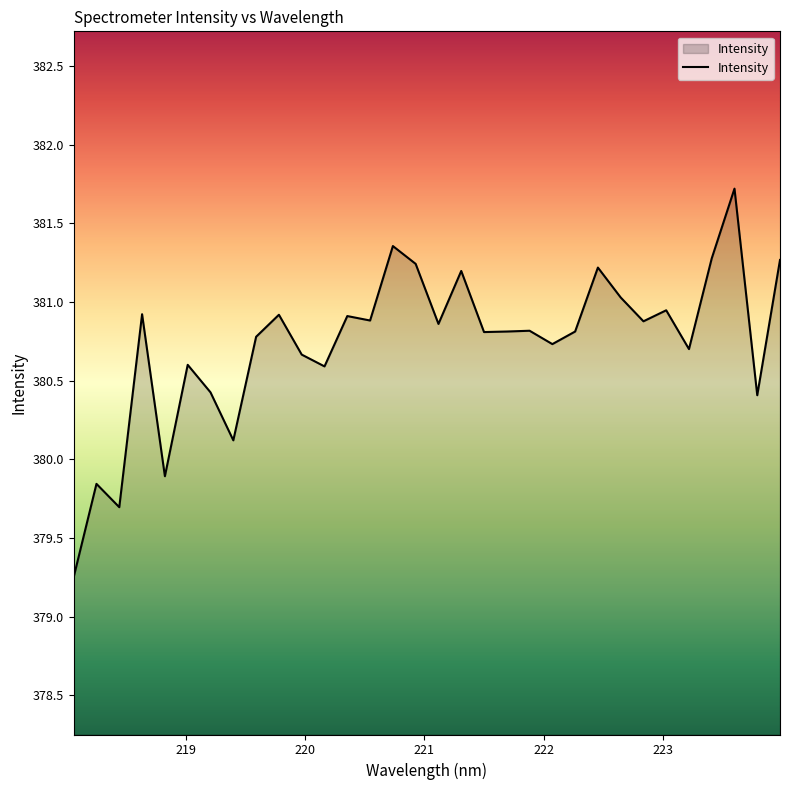

What is the maximum value shown in the chart?

381.7